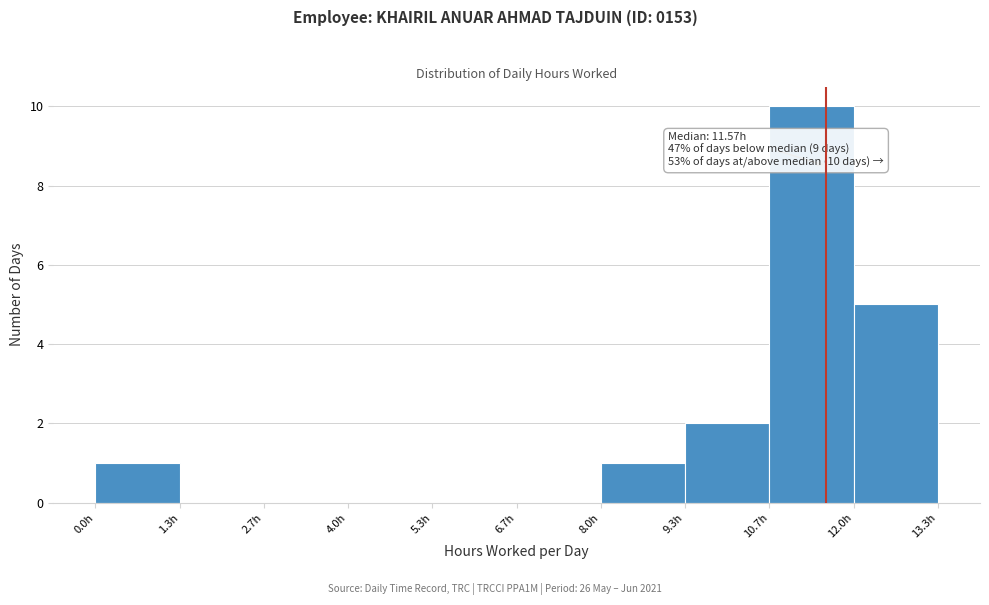

Over which range of the x-axis is the bar tallest?

10.6 to 12.0